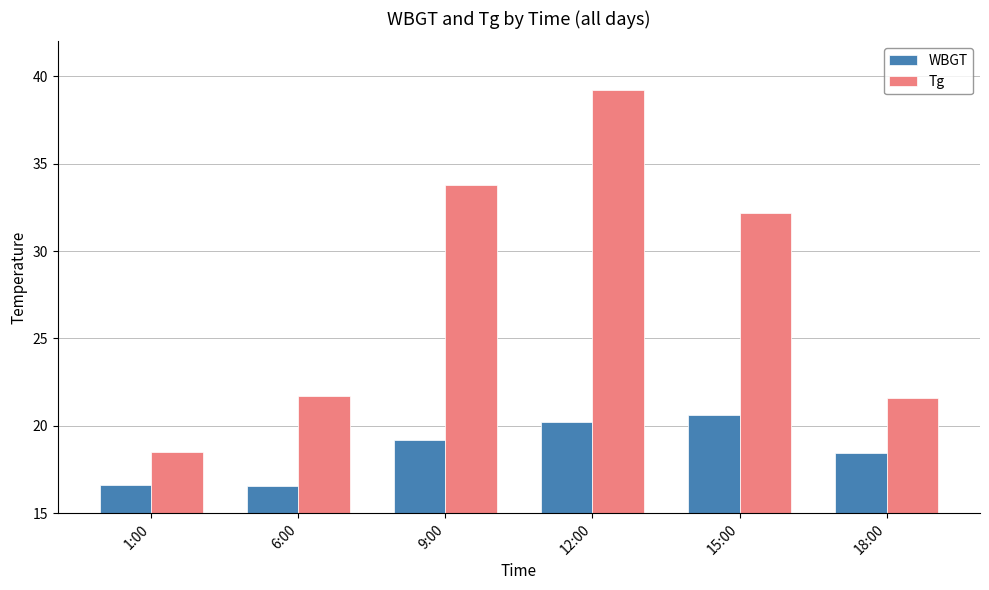

Rank the series by their average value, from lowest to highest.

WBGT, Tg